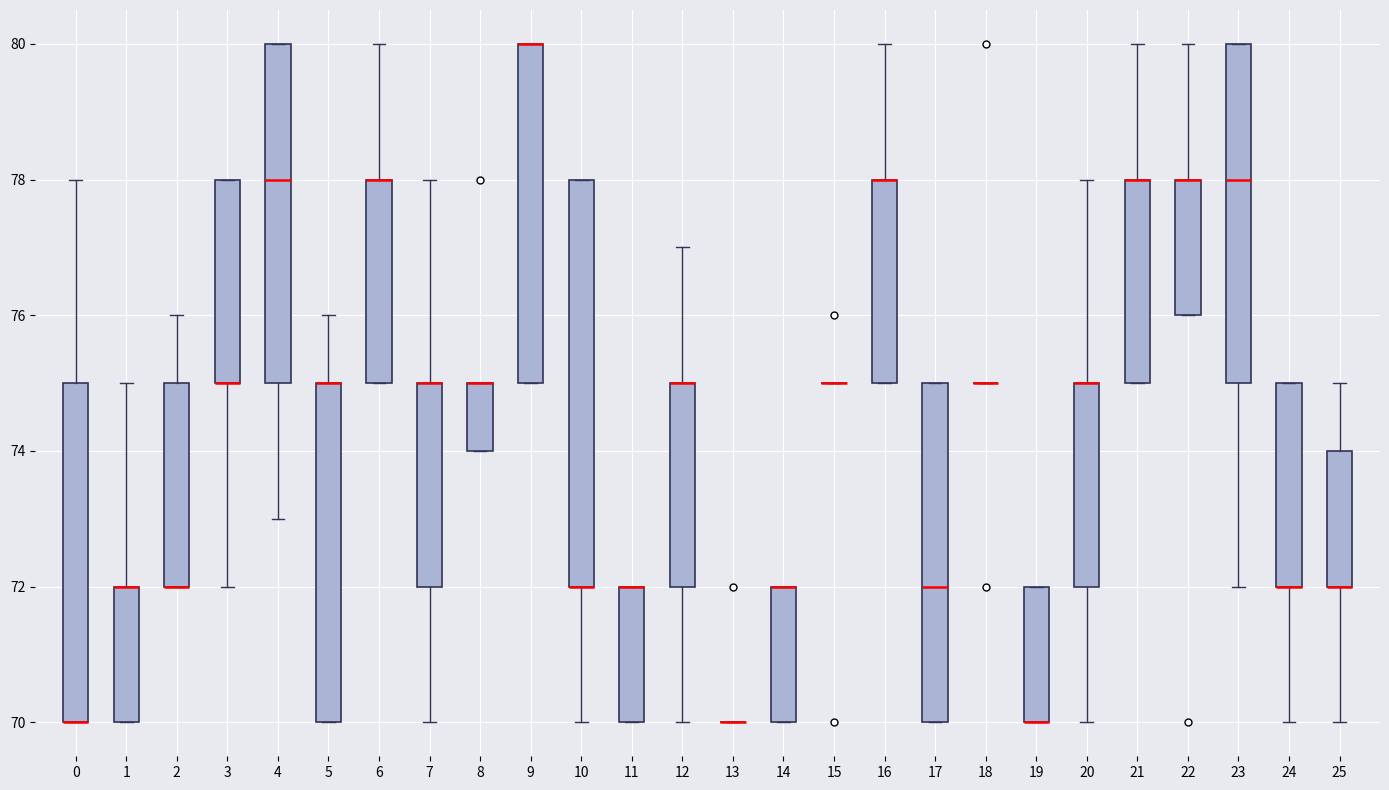

Where is the lower edge of the box at x = 22 on the y-axis? The values are not printed on the chart, so give them approximately, as read against the axis.

76